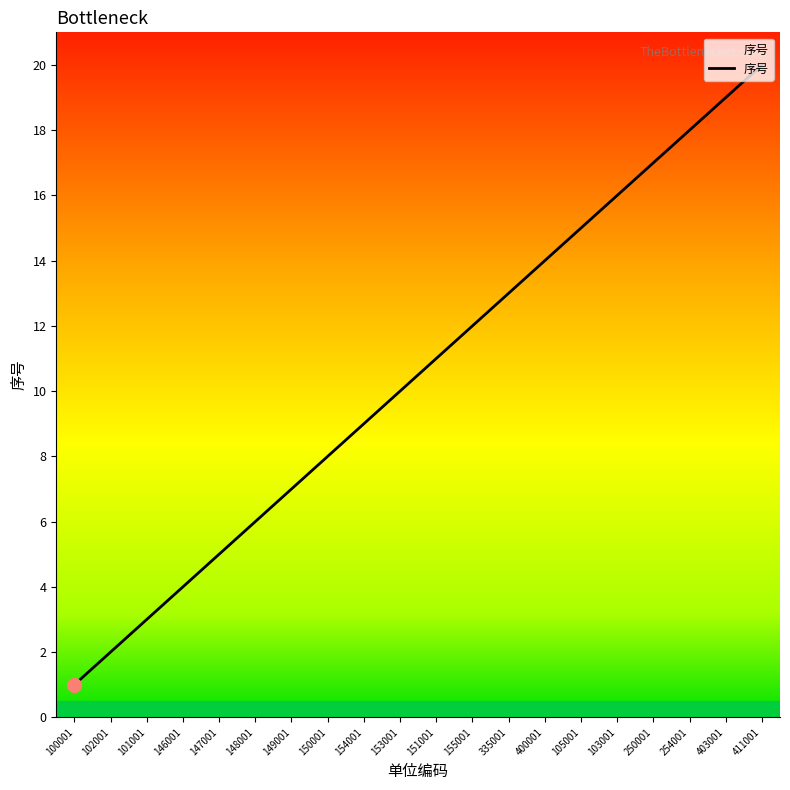

True or false: the data shows 17 at 335001.

False